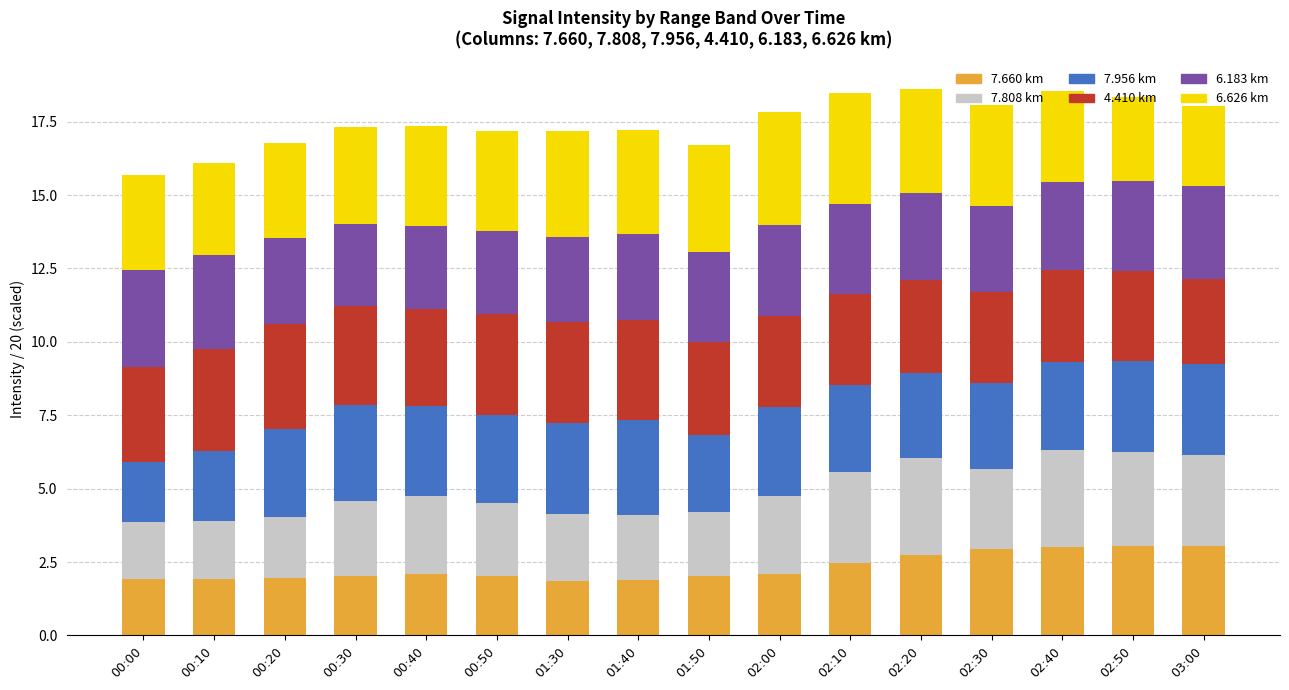

What is the total value across all series at 00:00?

15.7